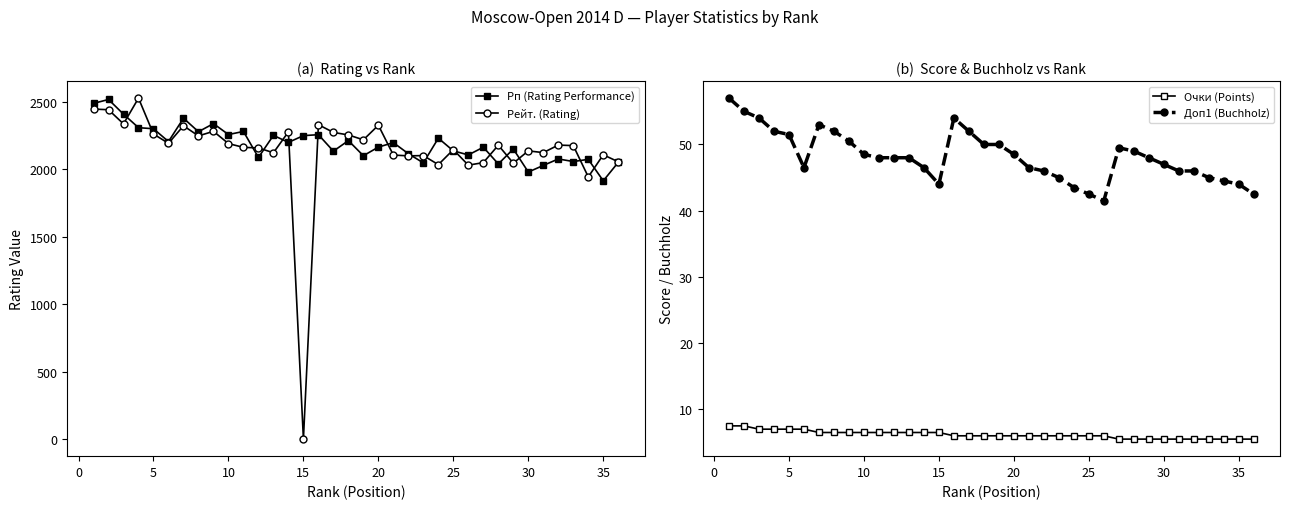

Which series has the largest range (max minus min)?

Рейт. (Rating)